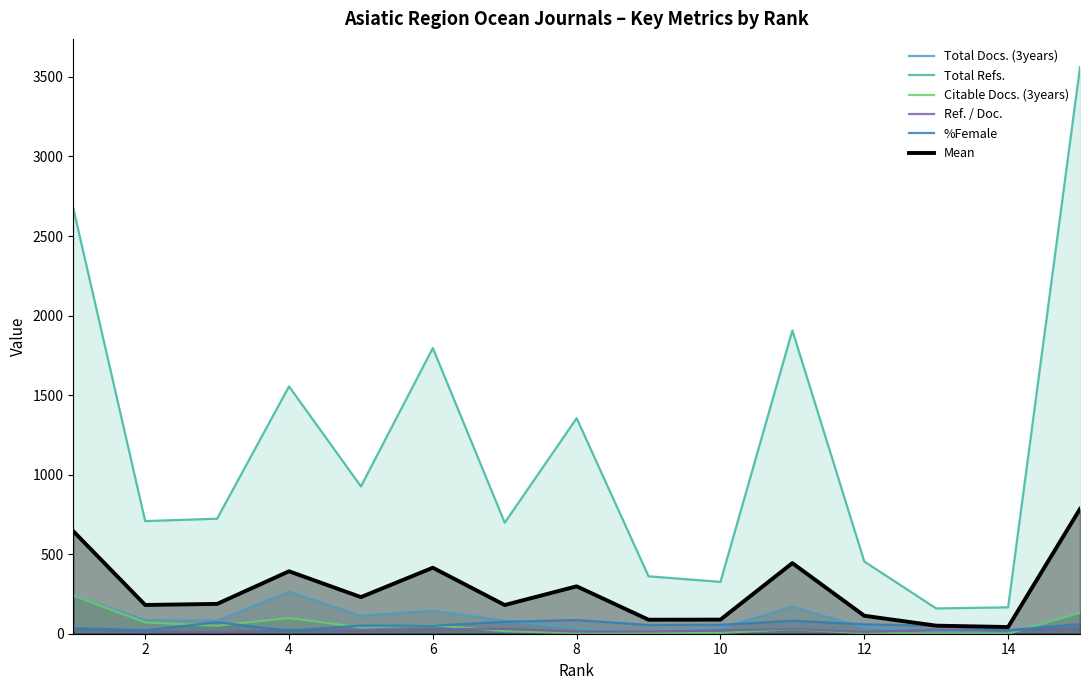

What is the average value of the Total Refs. series?

1158.0